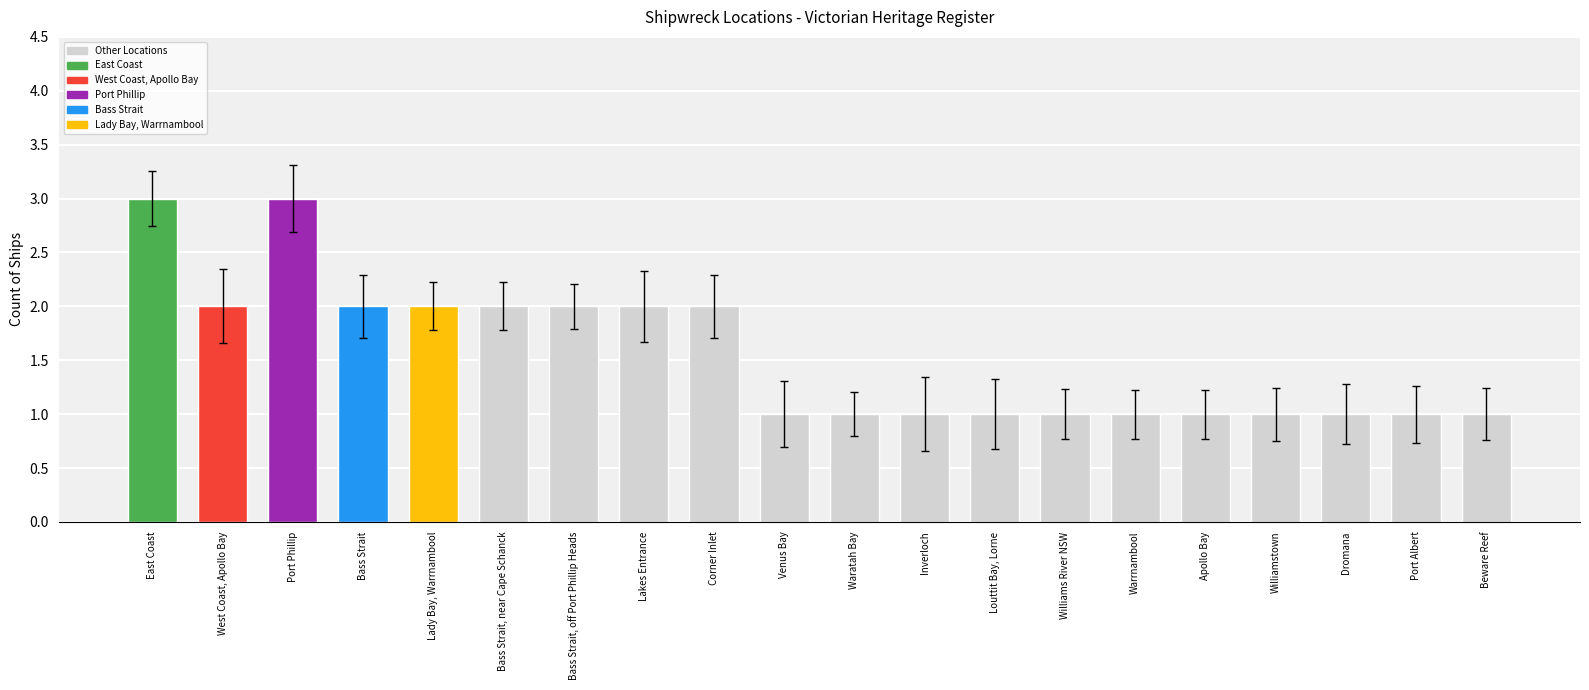

What is the ratio of the value at Warrnambool to the value at Louttit Bay, Lorne?

1.0